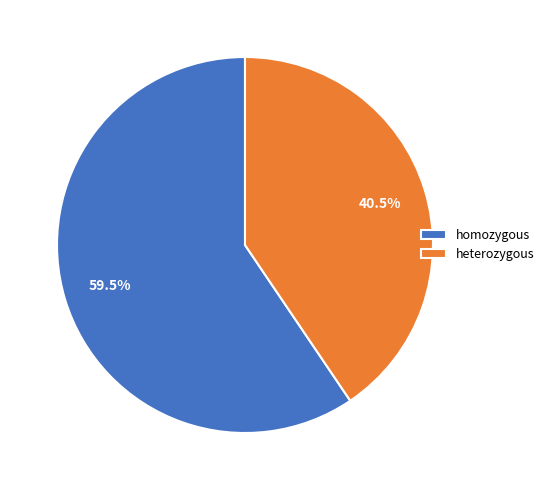

What percentage is NOT represented by heterozygous?

59.5%